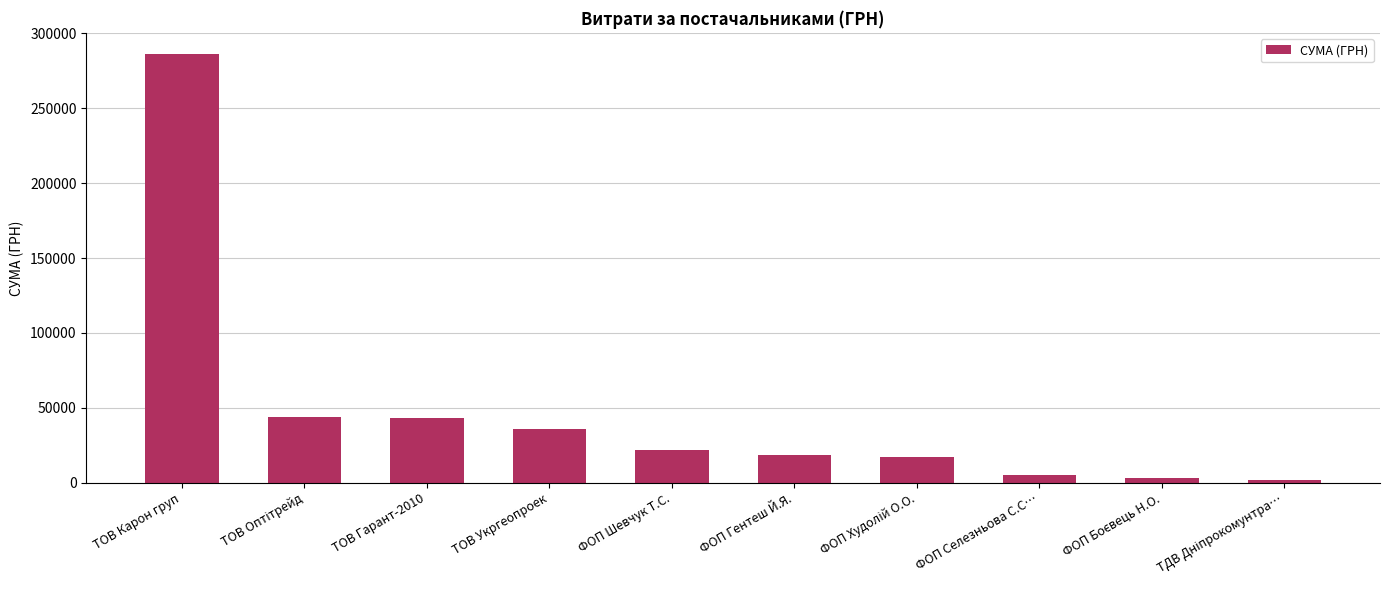

What is the label of the 4th bar from the left?

ТОВ Укргеопроек